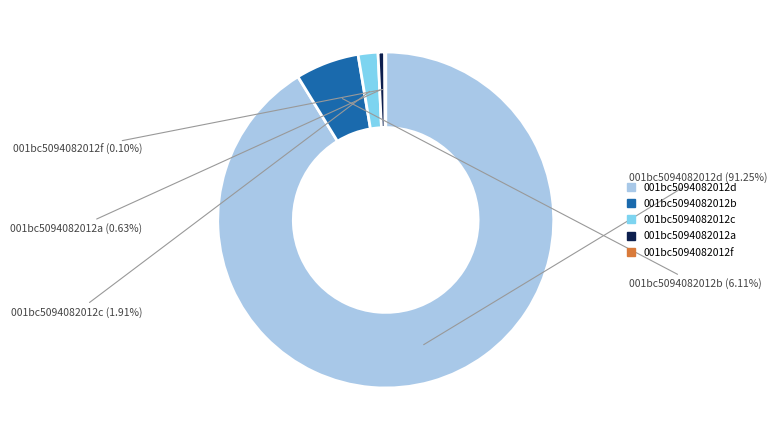

Do 001bc5094082012a and 001bc5094082012c together represent more than half of the pie?

No